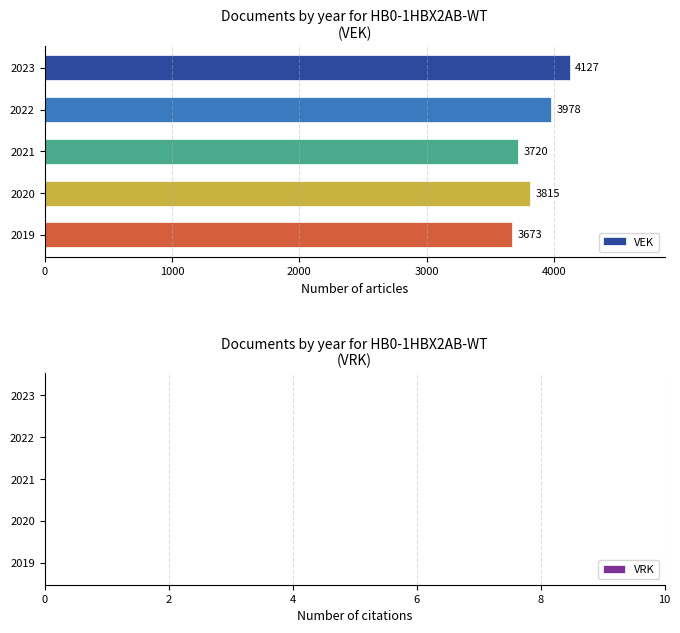

List the labels in order of value, largest first.

2023, 2022, 2020, 2021, 2019